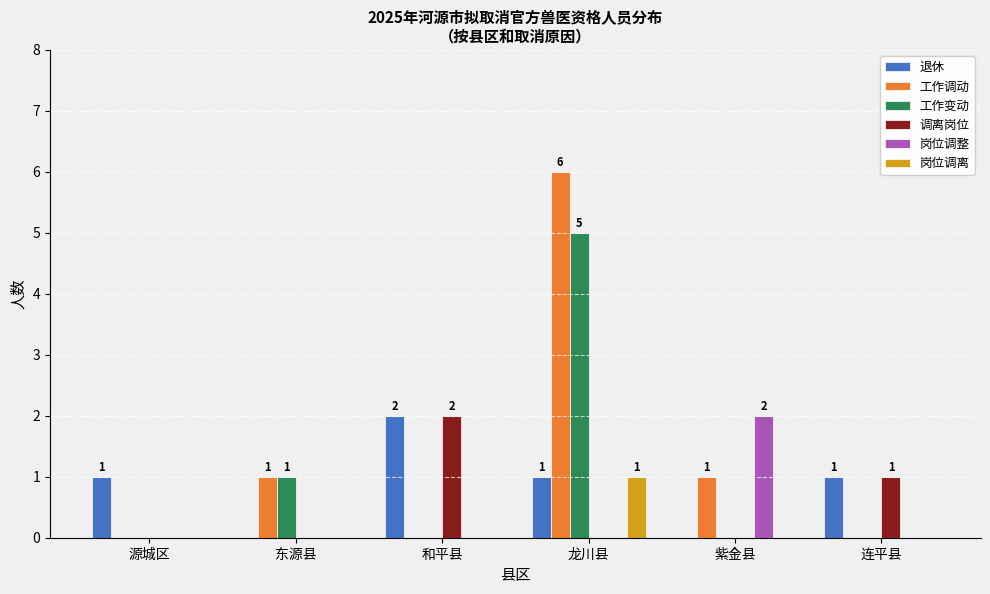

What are all the series names shown in the legend?

退休, 工作调动, 工作变动, 调离岗位, 岗位调整, 岗位调离